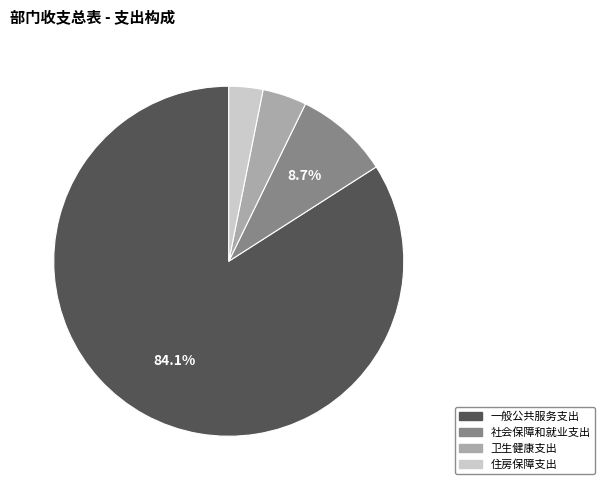

Count the number of slices in the pie.

4